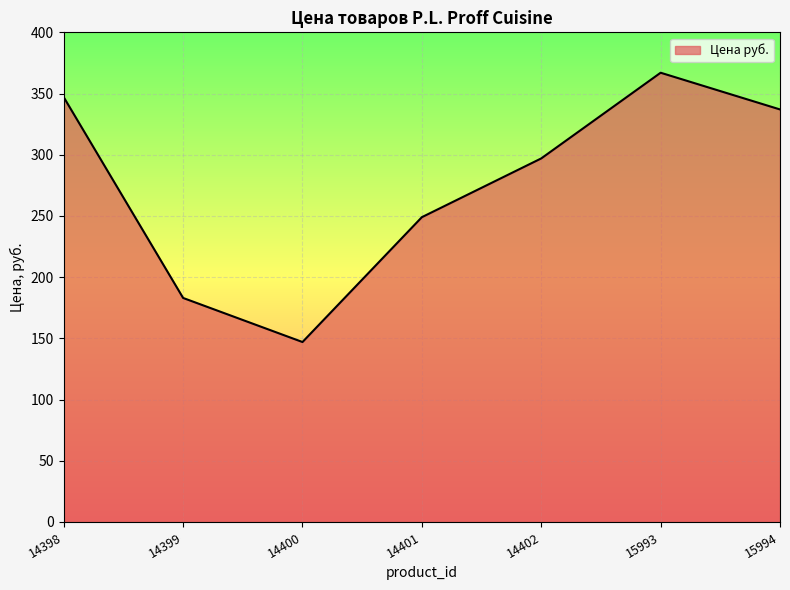

Which label corresponds to the smallest value in the chart?

14400